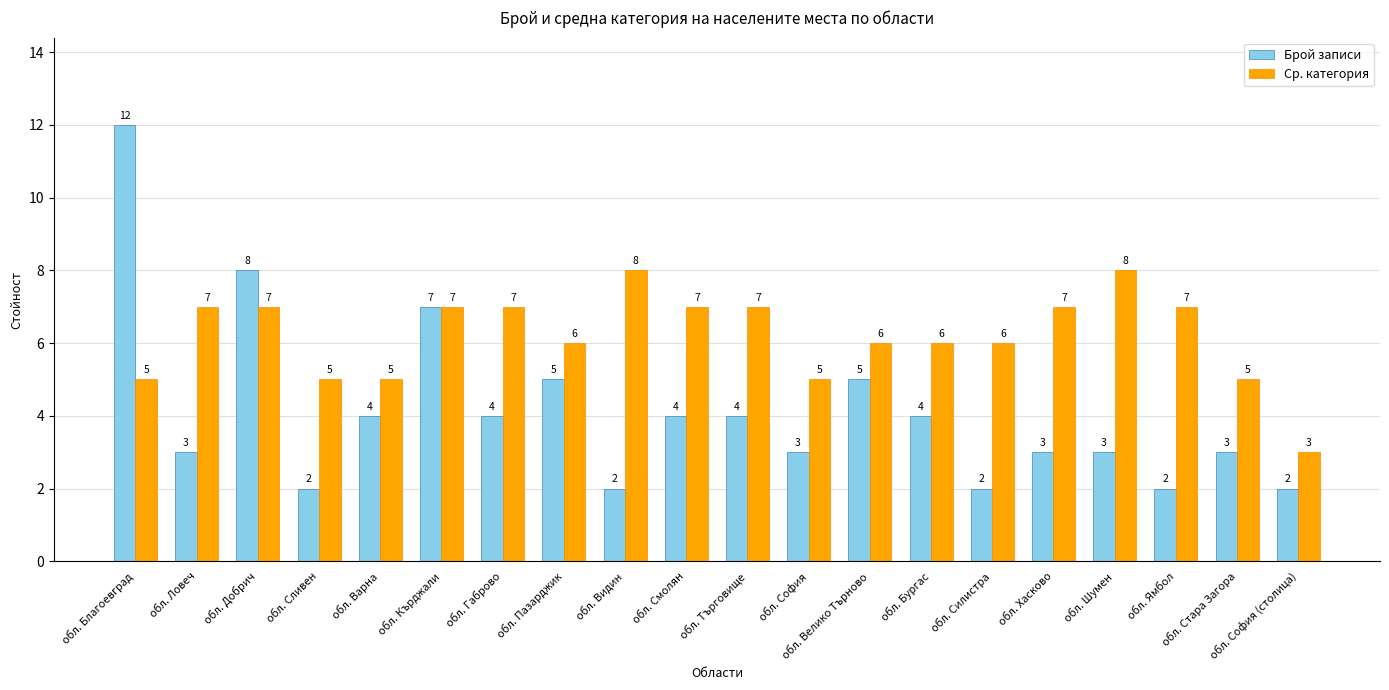

Reading left to right, extract all data points from this chart.

Брой записи: 12	3	8	2	4	7	4	5	2	4	4	3	5	4	2	3	3	2	3	2
Ср. категория: 5	7	7	5	5	7	7	6	8	7	7	5	6	6	6	7	8	7	5	3